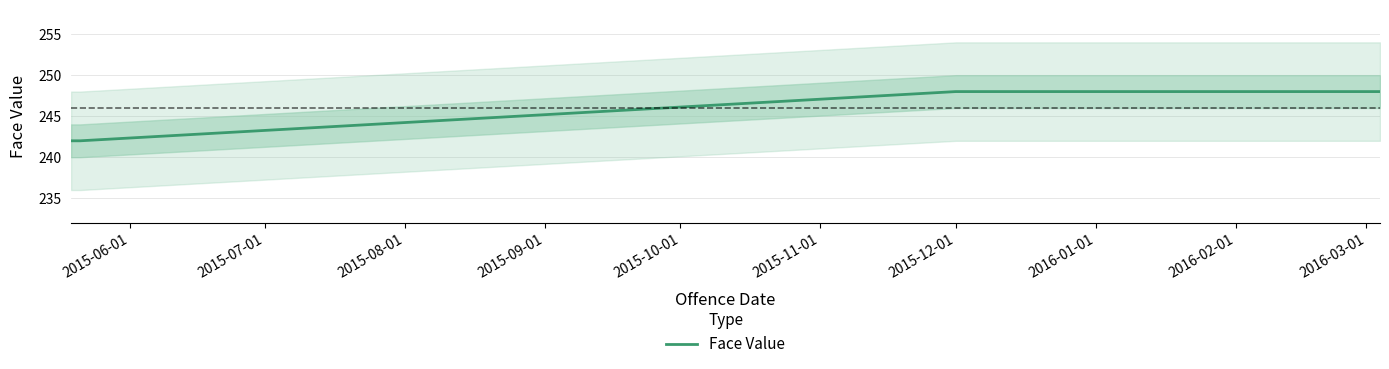

Between 2015-07-01 and 2015-08-01, which is larger?

2015-08-01